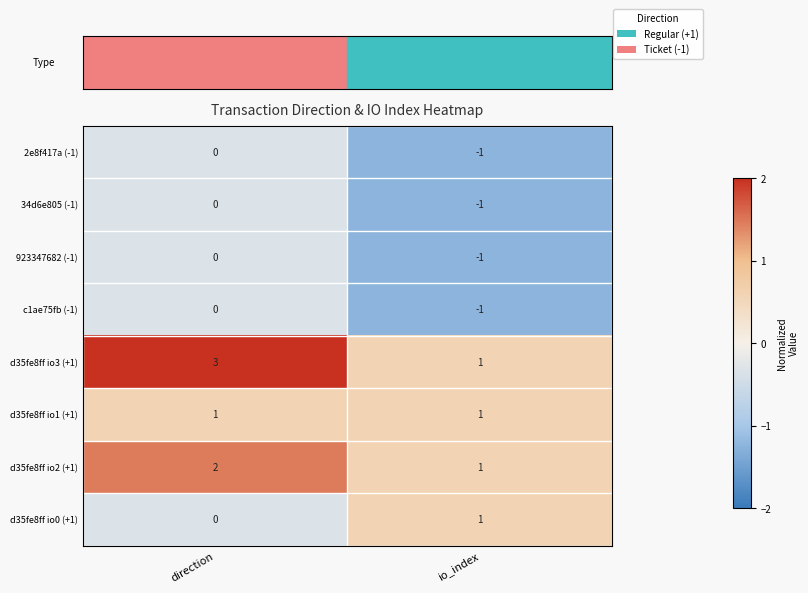

What is the total value across all series at direction?

6